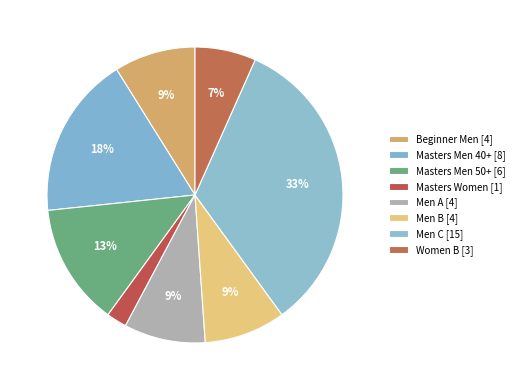

Rank the categories by value from highest to lowest.

Men C, Masters Men 40+, Masters Men 50+, Beginner Men, Men A, Men B, Women B, Masters Women